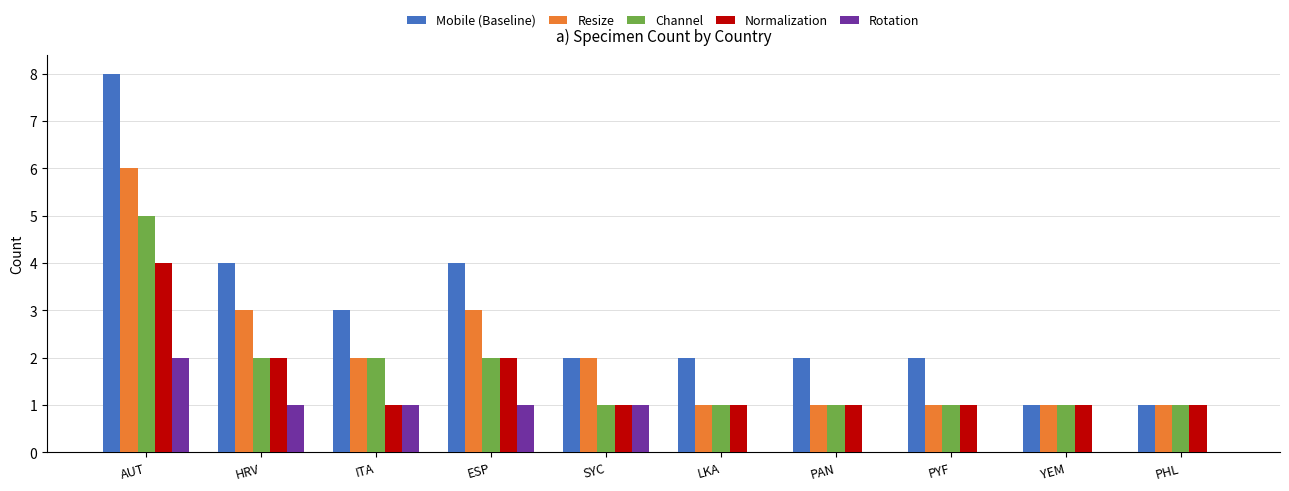

Reading left to right, what are all the values shown in this chart?

Mobile (Baseline): AUT=8	HRV=4	ITA=3	ESP=4	SYC=2	LKA=2	PAN=2	PYF=2	YEM=1	PHL=1
Resize: AUT=6	HRV=3	ITA=2	ESP=3	SYC=2	LKA=1	PAN=1	PYF=1	YEM=1	PHL=1
Channel: AUT=5	HRV=2	ITA=2	ESP=2	SYC=1	LKA=1	PAN=1	PYF=1	YEM=1	PHL=1
Normalization: AUT=4	HRV=2	ITA=1	ESP=2	SYC=1	LKA=1	PAN=1	PYF=1	YEM=1	PHL=1
Rotation: AUT=2	HRV=1	ITA=1	ESP=1	SYC=1	LKA=0	PAN=0	PYF=0	YEM=0	PHL=0